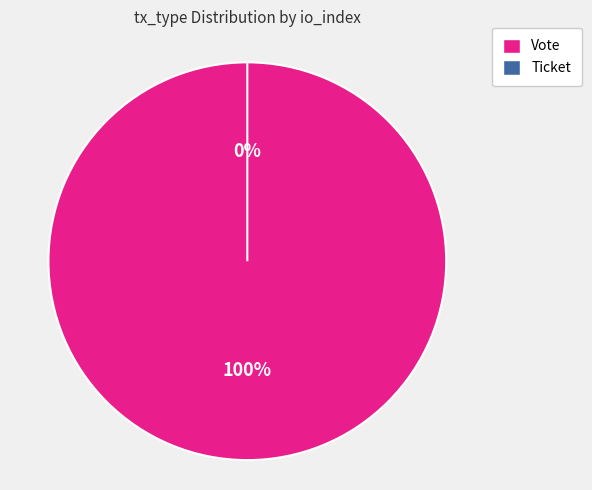

What is the change in value from Vote to Ticket?

-1